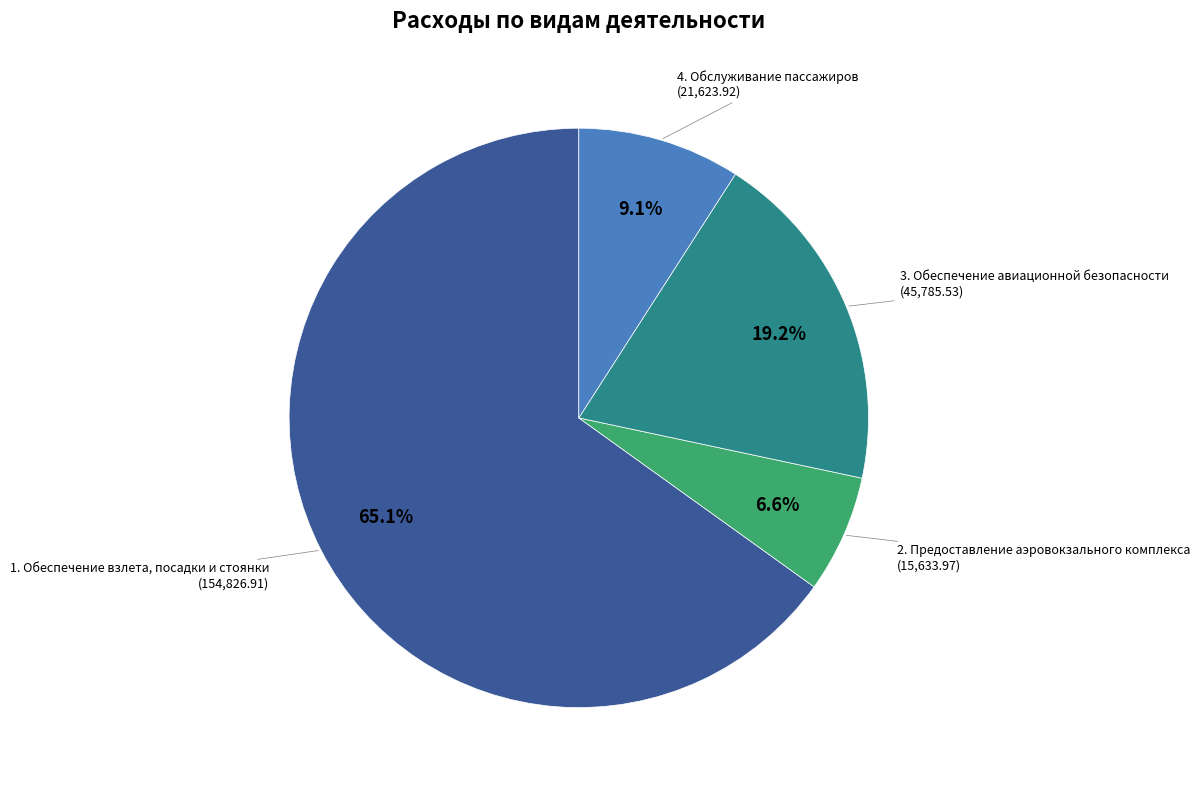

Rank the categories by value from lowest to highest.

2. Предоставление аэровокзального комплекса, 4. Обслуживание пассажиров, 3. Обеспечение авиационной безопасности, 1. Обеспечение взлета, посадки и стоянки